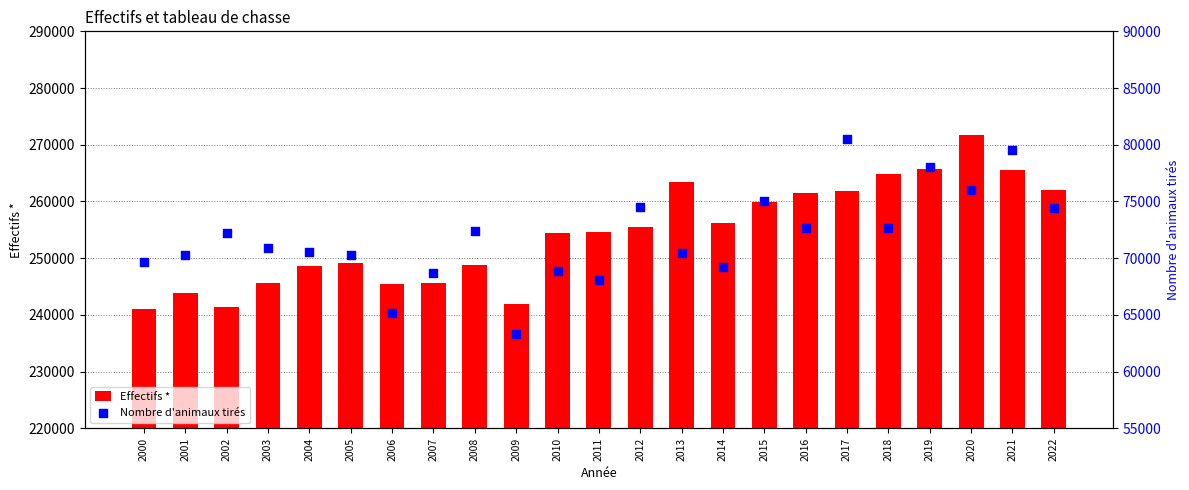

Which series has the widest spread of Y values?

Effectifs *